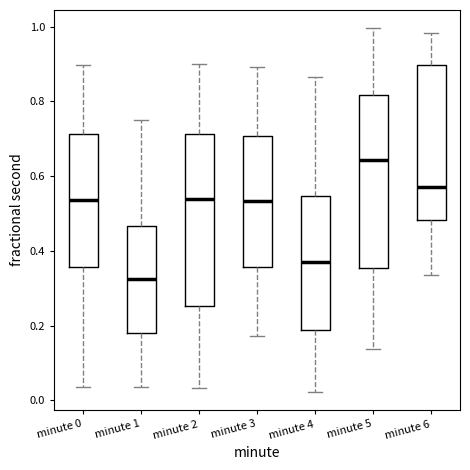

Which box has the lowest median line?

minute 1